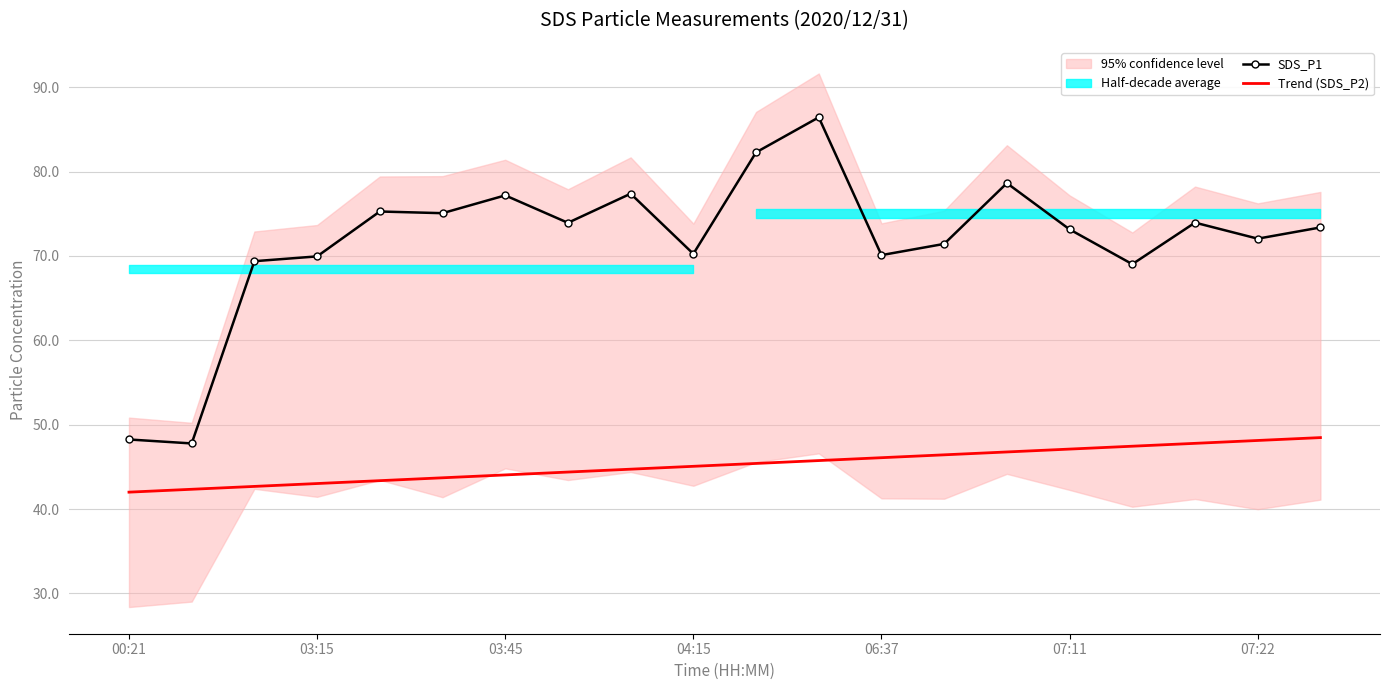

True or false: Trend (SDS_P2) and SDS_P1 intersect in this chart.

False